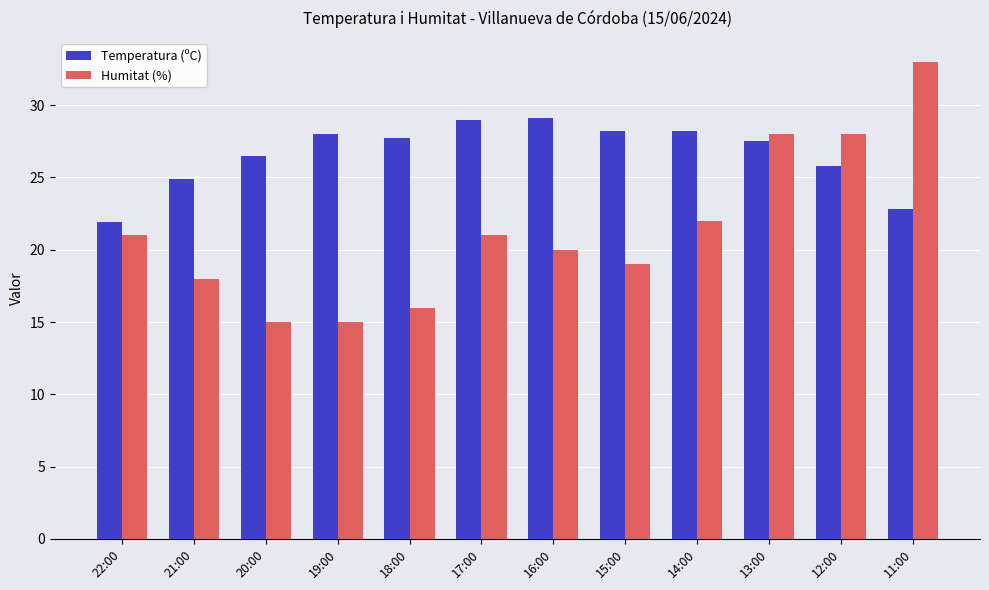

At how many categories does at least one series exceed 18?

12